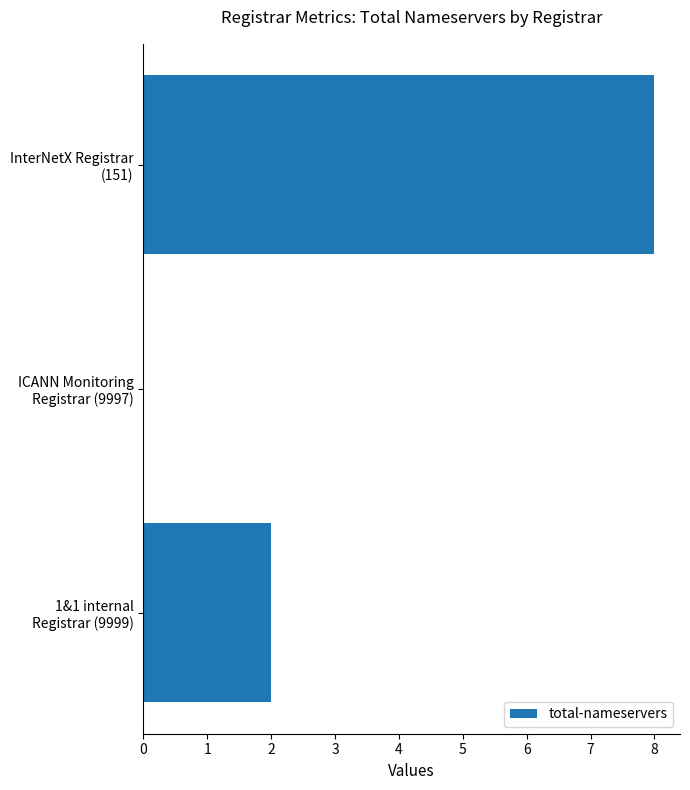

What is the maximum value shown in the chart?

8